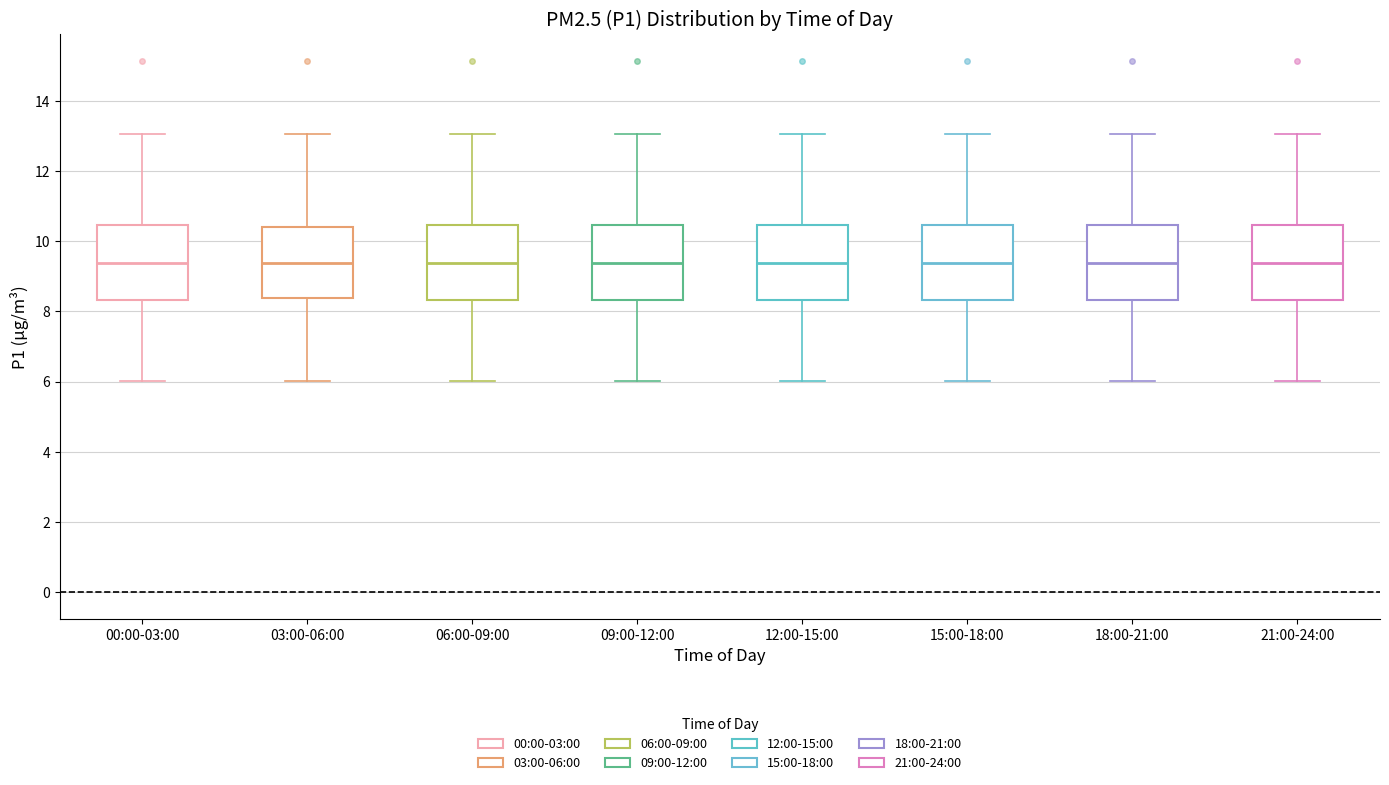

Reading left to right, transcribe this box plot: for each box, give where its median line is, the range the box spans, and where its two whiskers end, as read against the y-axis. The values are not printed on the chart, so give them approximately, as read against the axis.

00:00-03:00: median 9.4, box 8.4 to 10.4, whiskers 6.0 to 13.0
03:00-06:00: median 9.4, box 8.4 to 10.4, whiskers 6.0 to 13.0
06:00-09:00: median 9.4, box 8.4 to 10.4, whiskers 6.0 to 13.0
09:00-12:00: median 9.4, box 8.4 to 10.4, whiskers 6.0 to 13.0
12:00-15:00: median 9.4, box 8.4 to 10.4, whiskers 6.0 to 13.0
15:00-18:00: median 9.4, box 8.4 to 10.4, whiskers 6.0 to 13.0
18:00-21:00: median 9.4, box 8.4 to 10.4, whiskers 6.0 to 13.0
21:00-24:00: median 9.4, box 8.4 to 10.4, whiskers 6.0 to 13.0